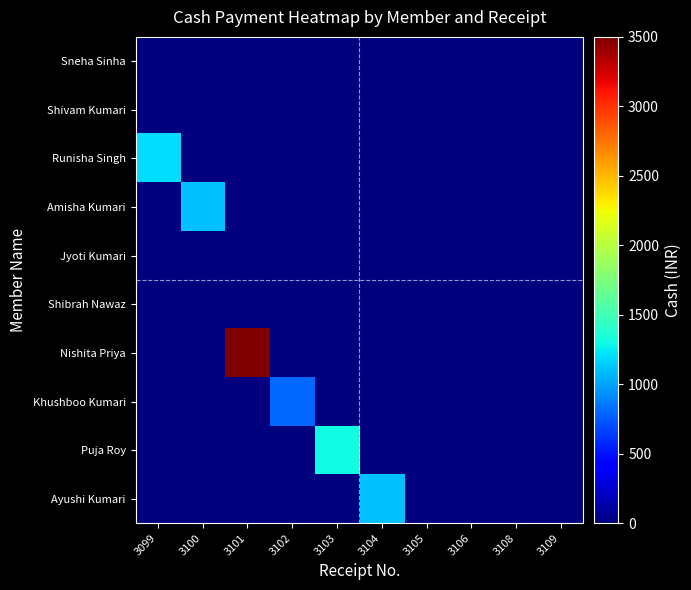

What is the difference between the highest and lowest values at 3101?

3500